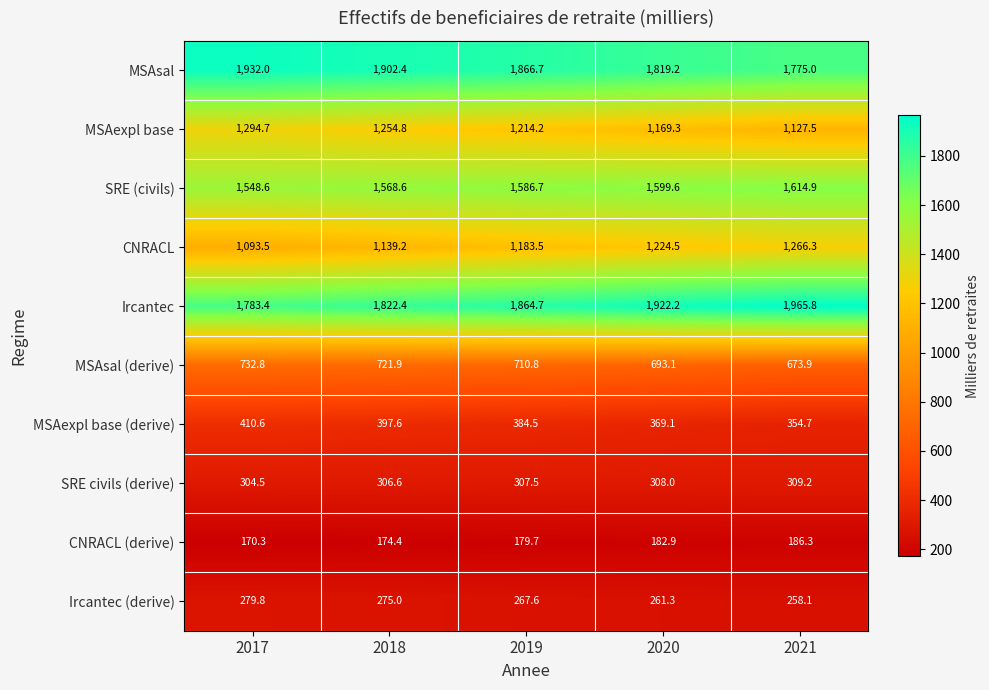

What is the minimum value shown in the chart?

170.3